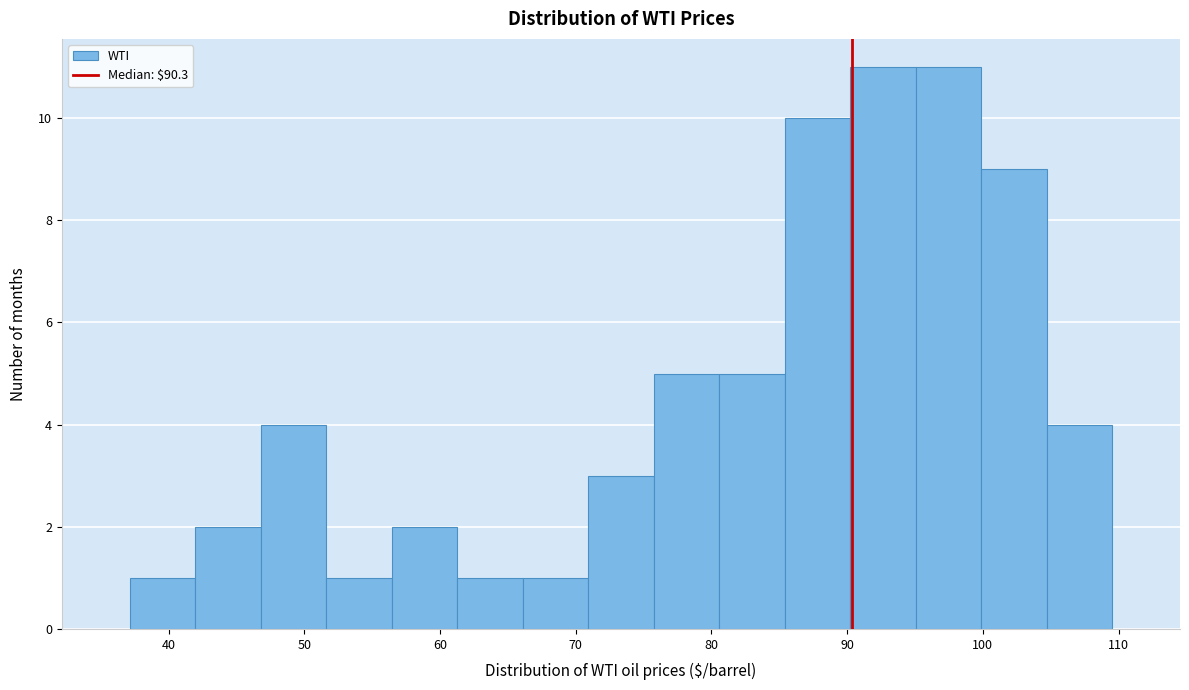

How tall is the bar that spans 105 to 110 on the x-axis? Neither the bar edges nor the heights are printed on the chart, so give them approximately, as read against the axes.

4